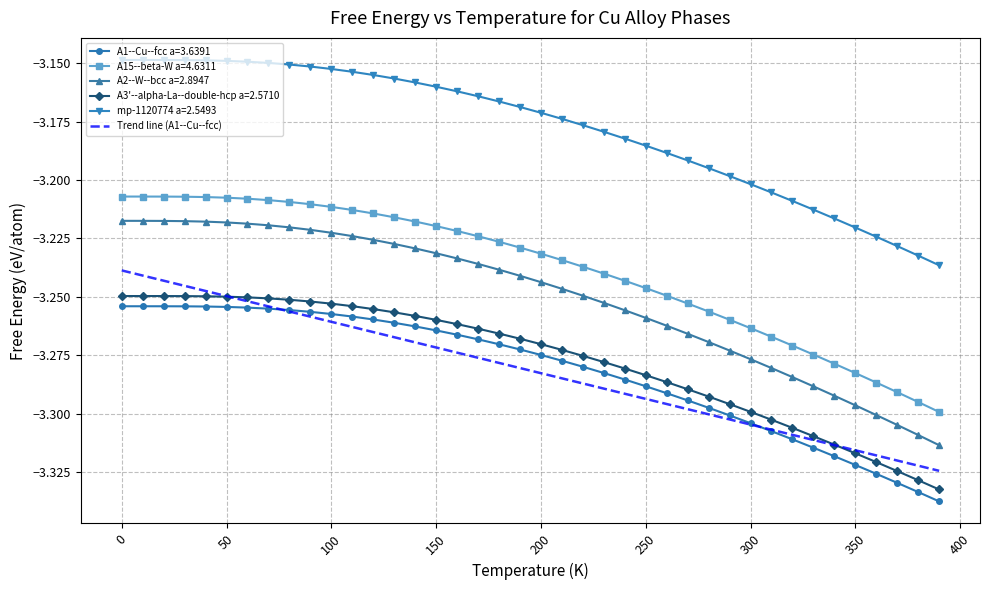

Which series has the largest total across all categories?

mp-1120774 a=2.5493